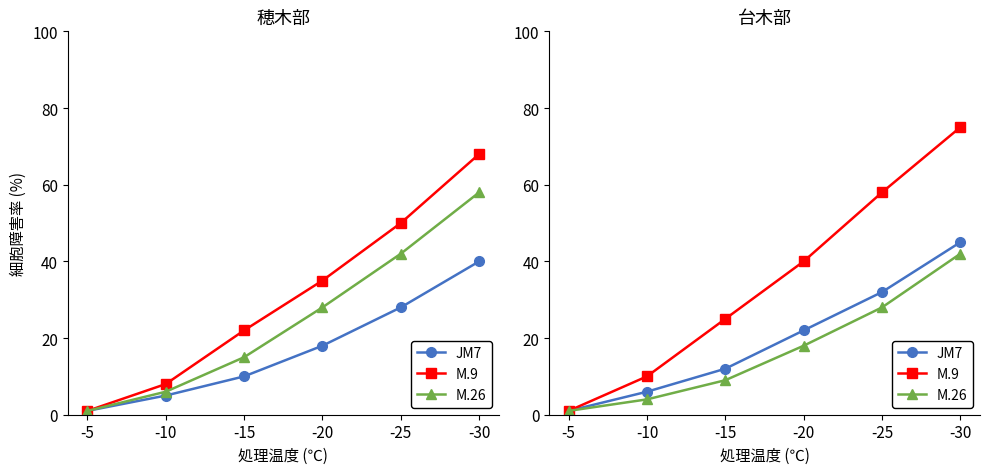

How many data points in M.9 are less than 40?

3